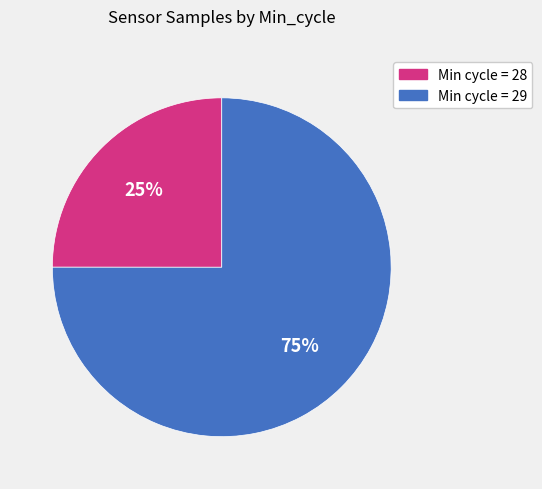

To the nearest percent, what is the average slice percentage?

50%